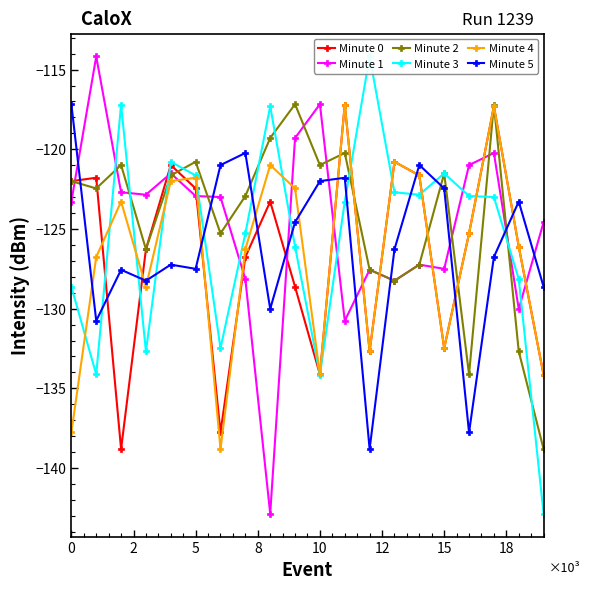

How many interior local peaks does the Minute 2 series have?

6